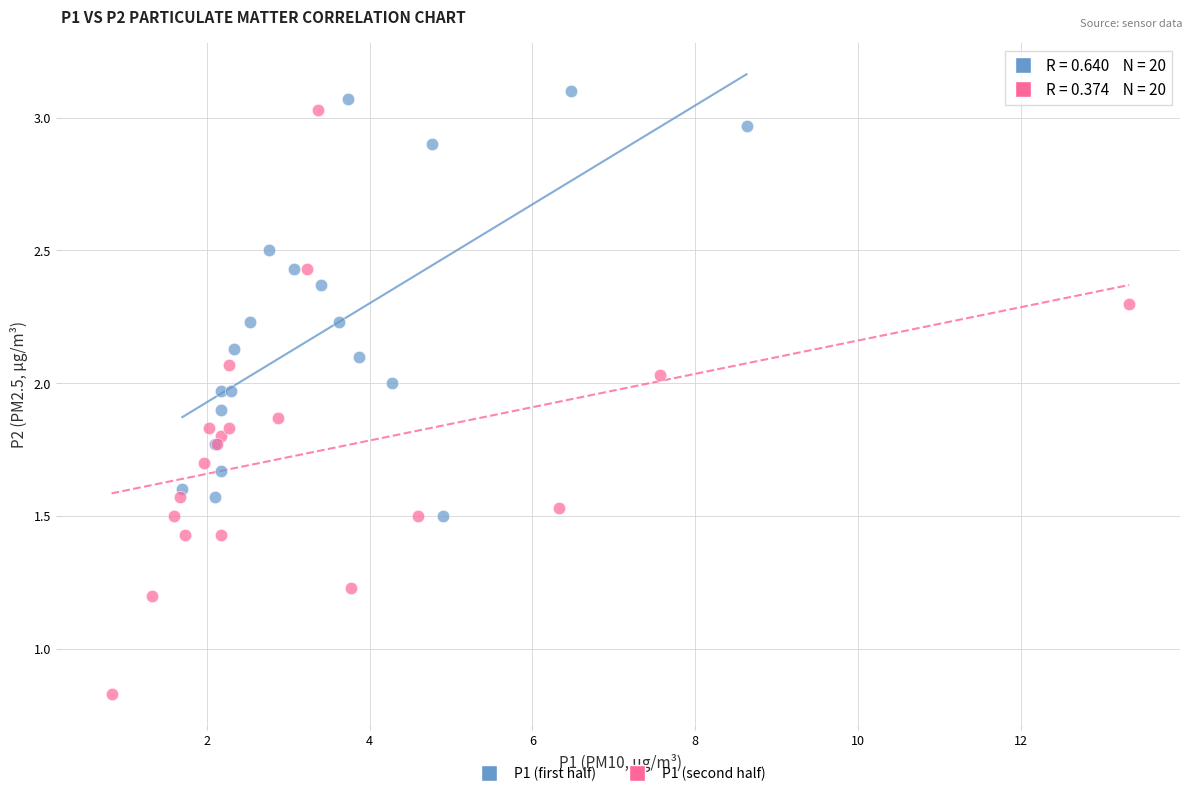

Which series contains the lowest Y value?

P1 (second half)